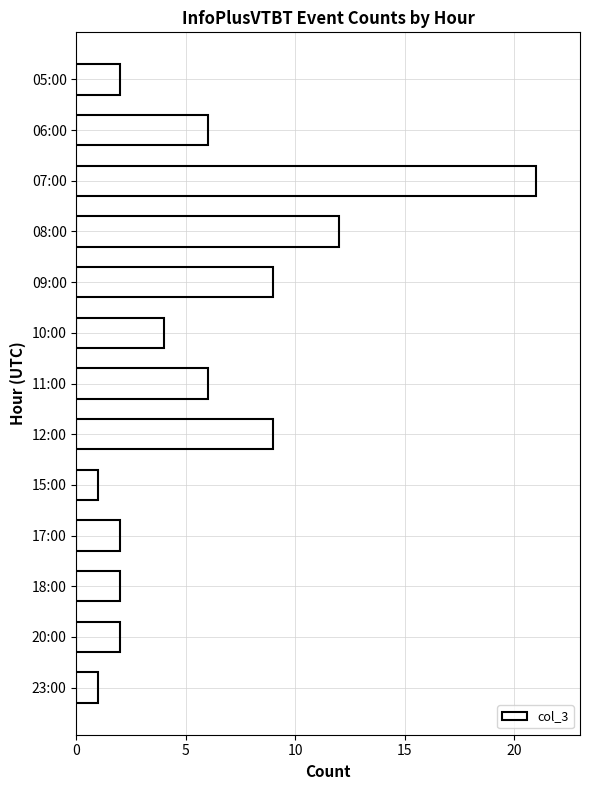

Does the chart contain stacked bars?

No